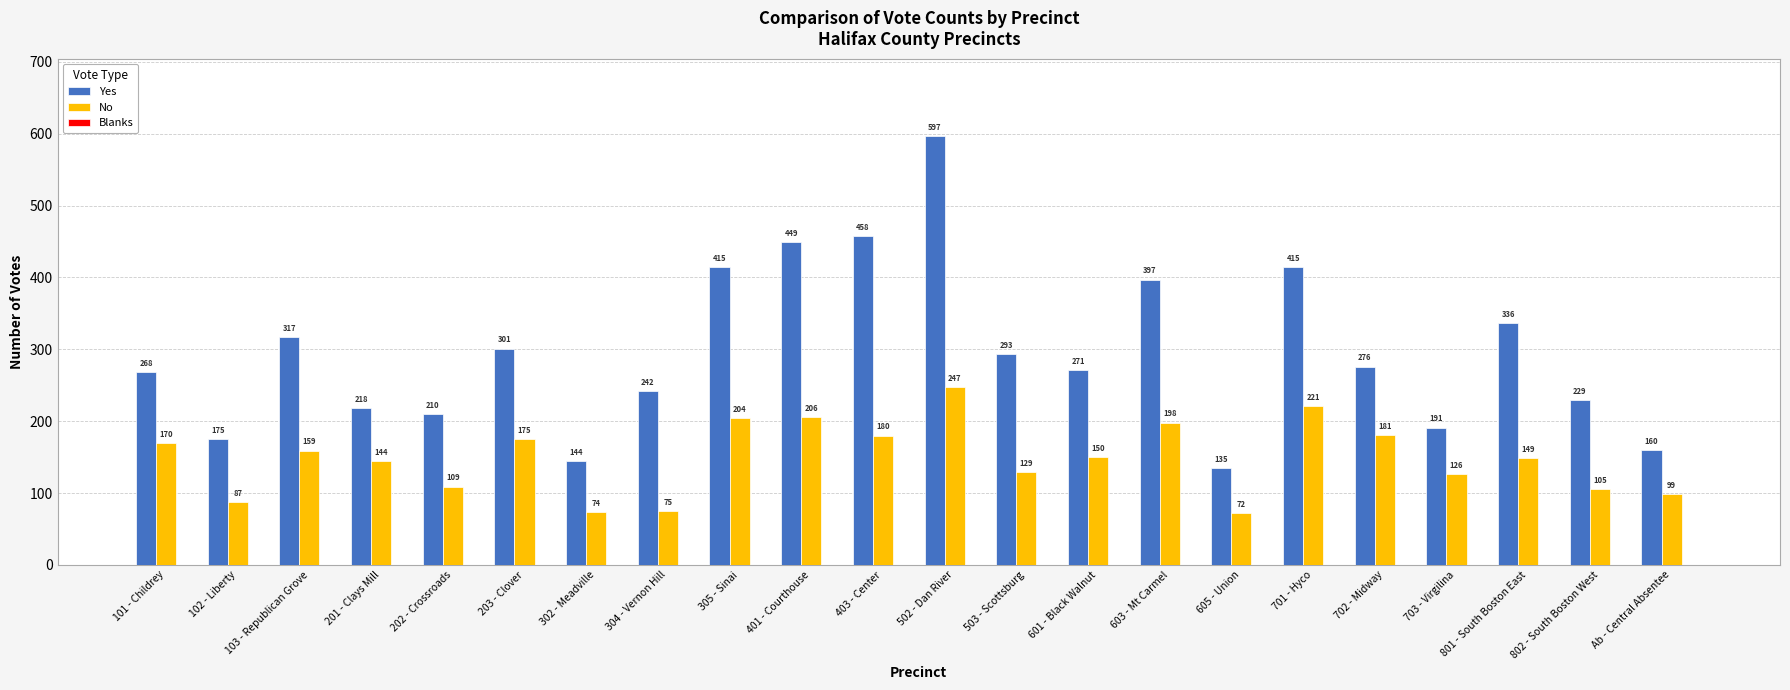

What value does the Yes series have at 701 - Hyco, to the nearest 50?

400